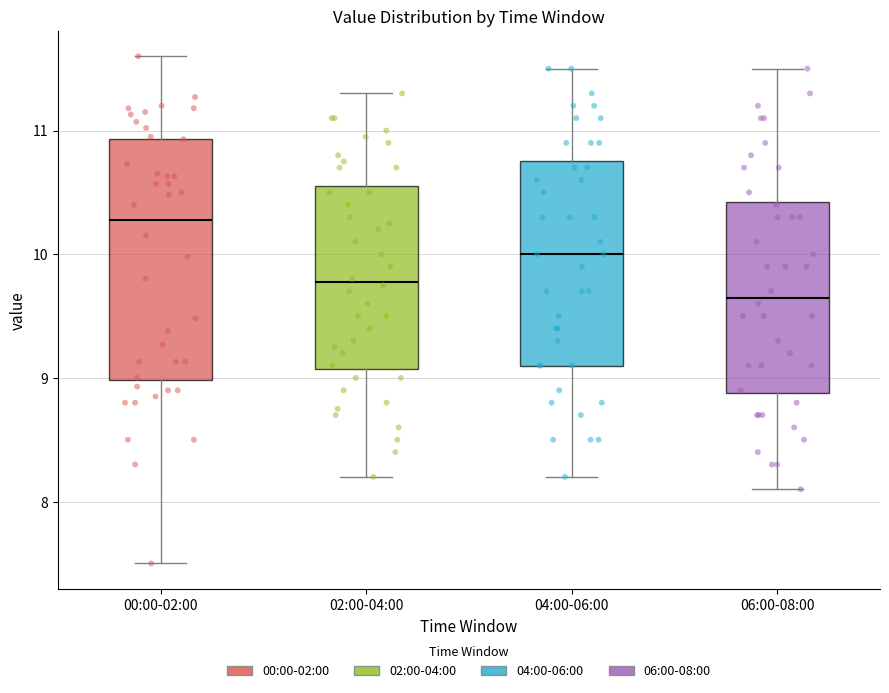

Comparing the boxes themselves (not the whiskers), which one is the tallest?

00:00-02:00